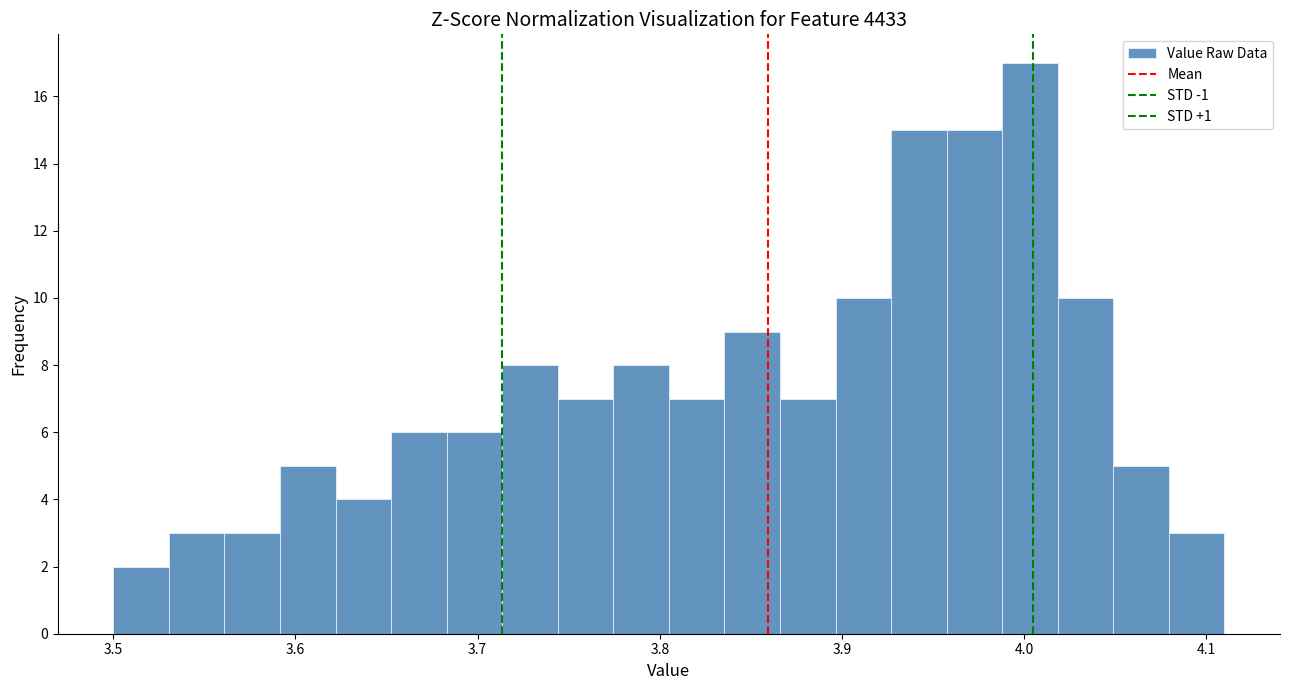

Around what value on the x-axis is the tallest bar? Give the approximate position of its centre, as read against the axis.

4.00